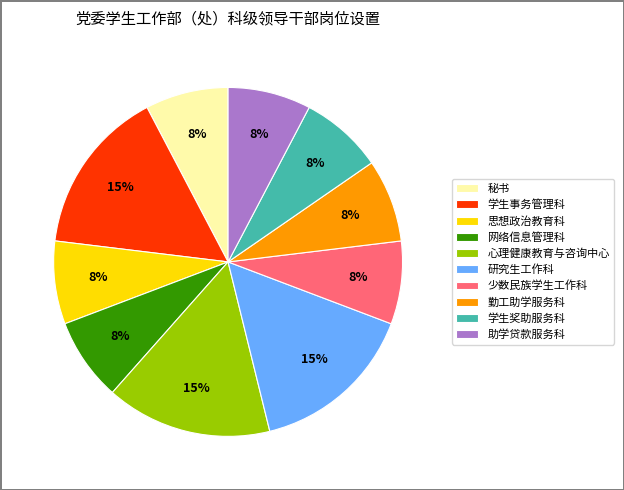

To the nearest percent, what portion does 思想政治教育科 represent?

8%